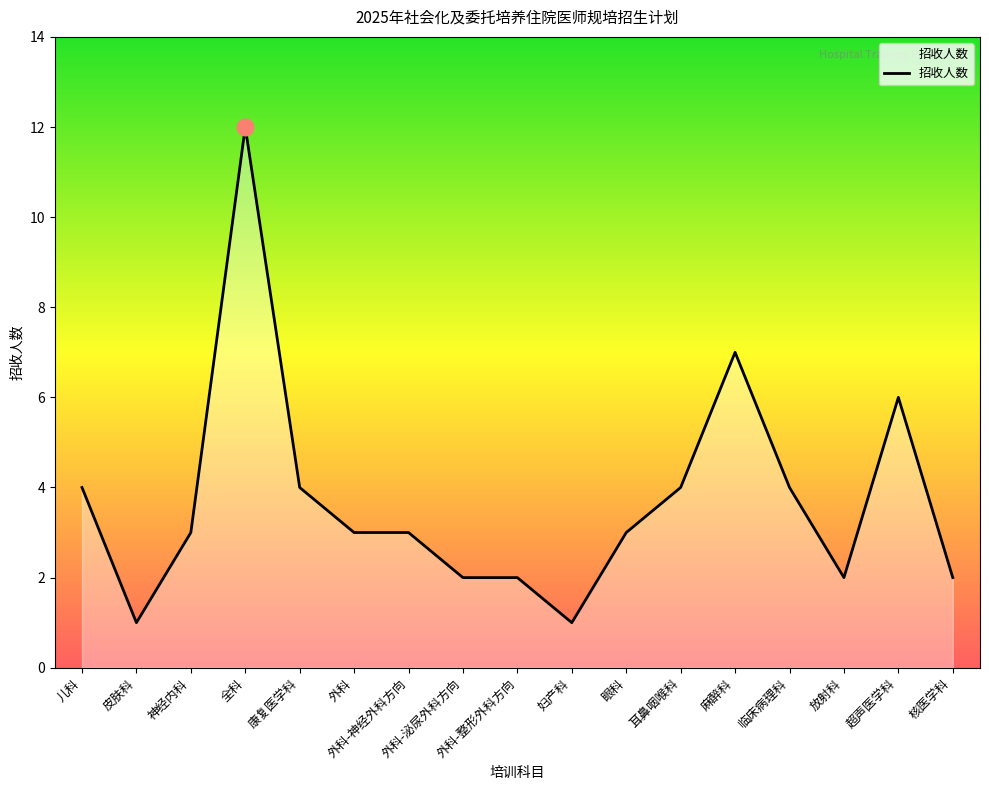

How many categories are shown in the chart?

17